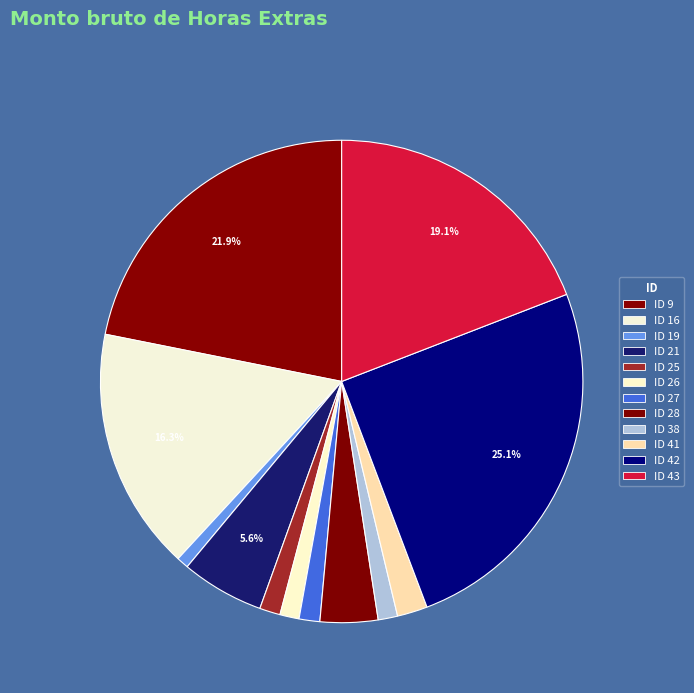

Is it true that ID 9 is 22% of the pie?

True